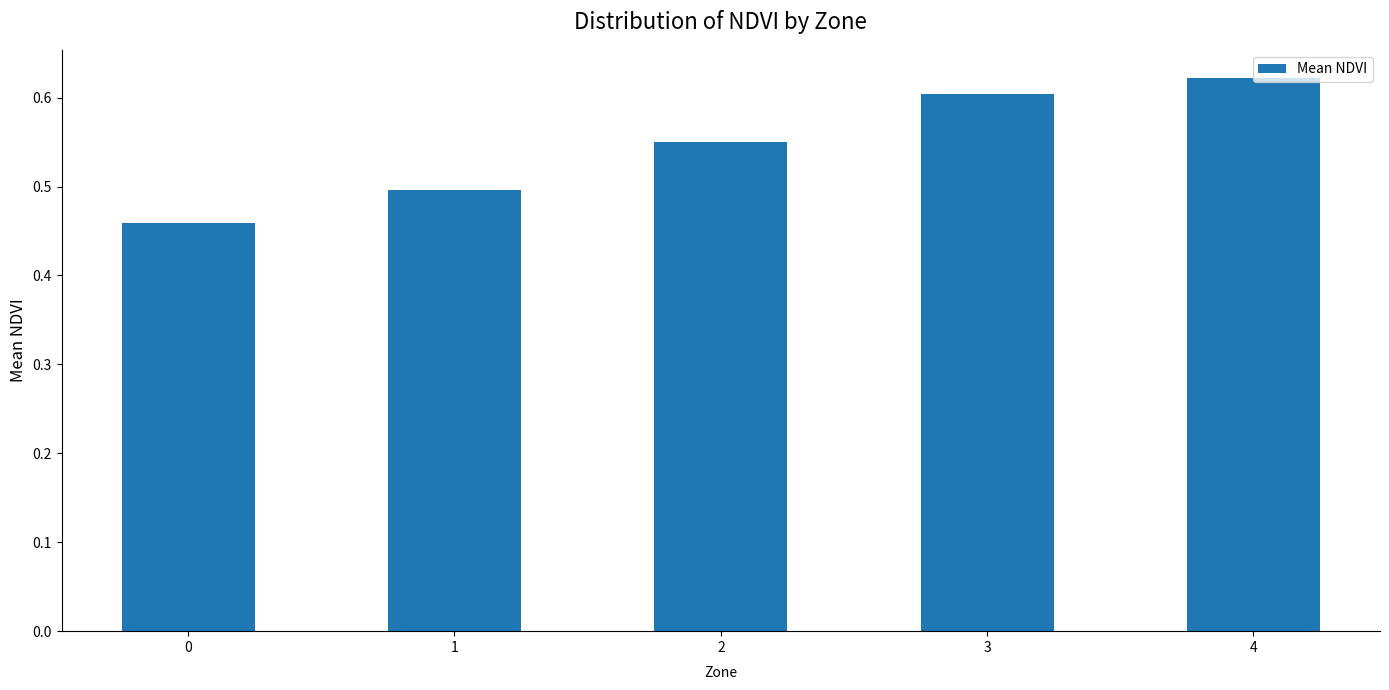

What is the sum of the values at 2 and 0?

1.0